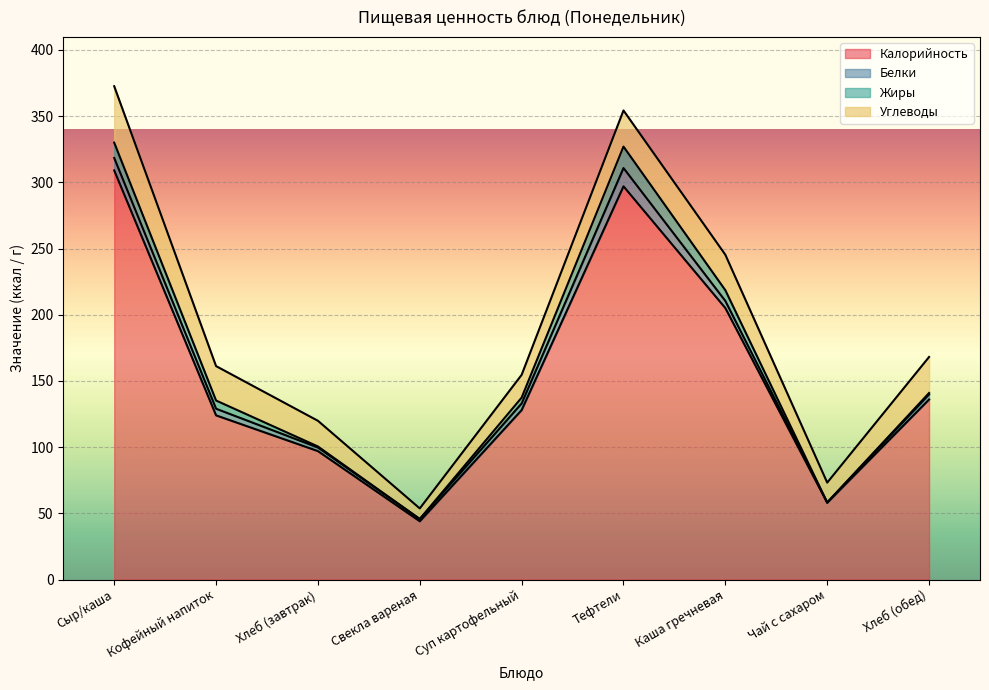

Where is the first local minimum for Калорийность?

Свекла вареная